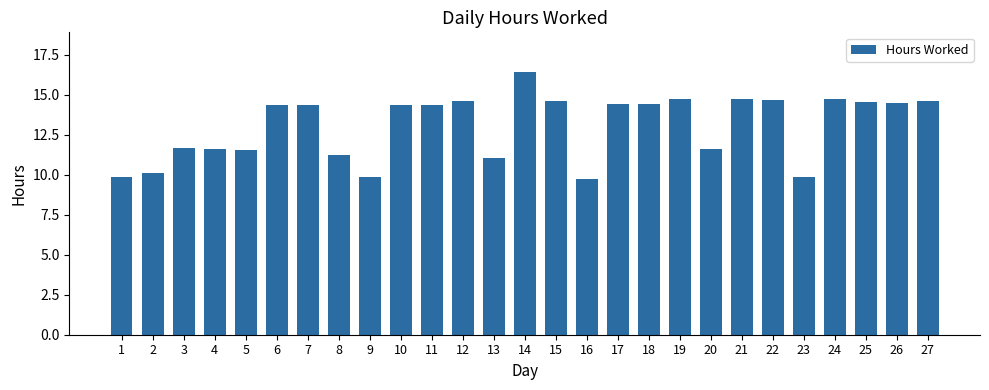

The chart shows a value of 11.6 at 20. True or false?

True